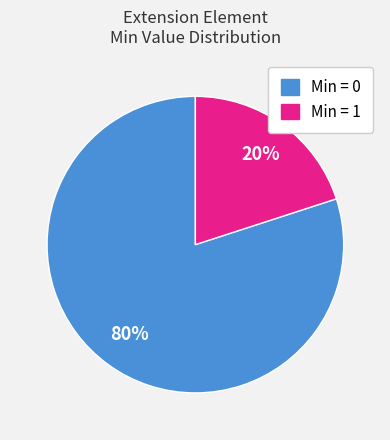

Does any single category account for the majority?

Yes